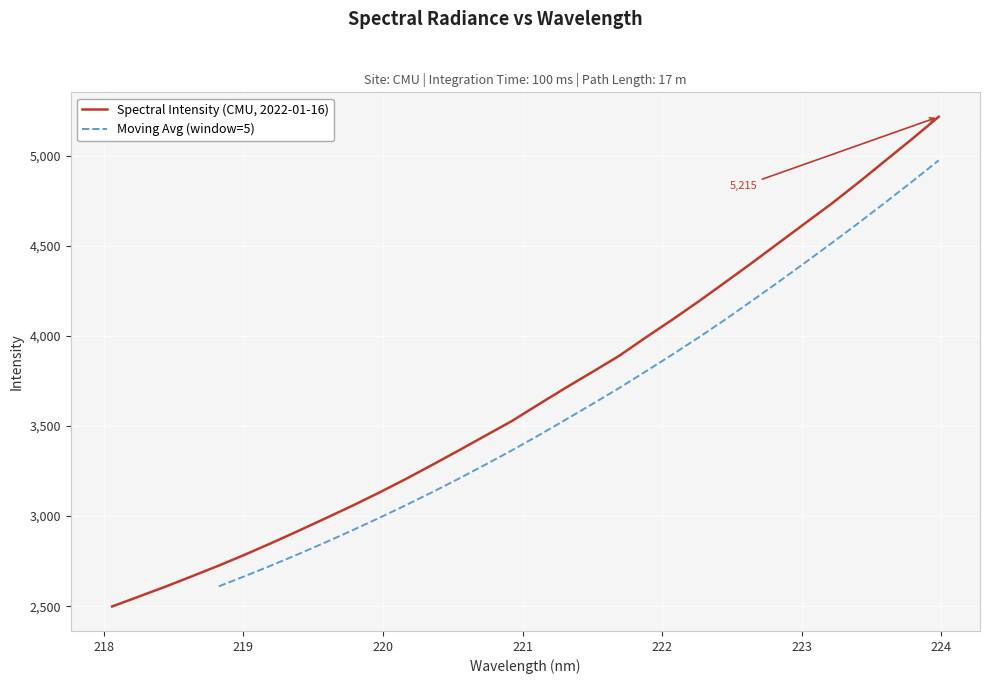

What is the sum of the values at 221.8812 and 219.589?

6978.2